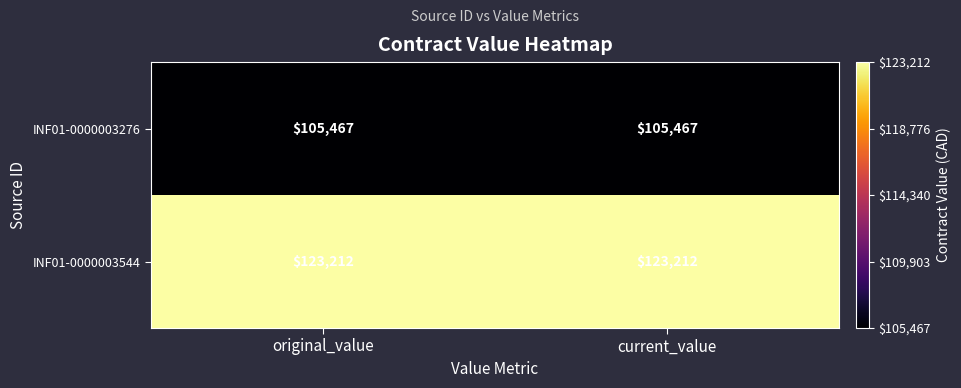

What is the maximum value for INF01-0000003544?

123212